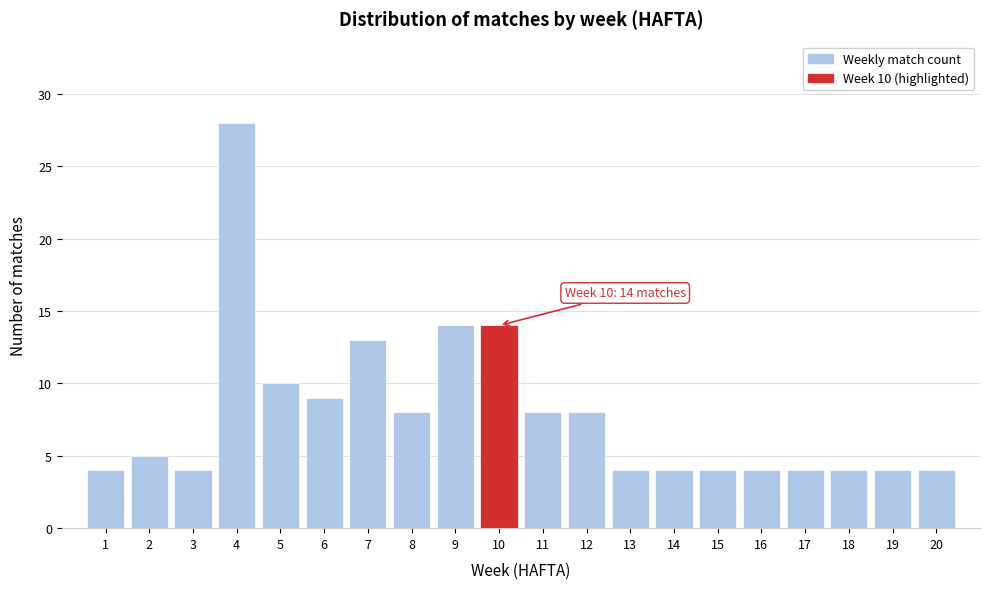

Which range on the x-axis has the tallest bar?

3.5 to 4.5